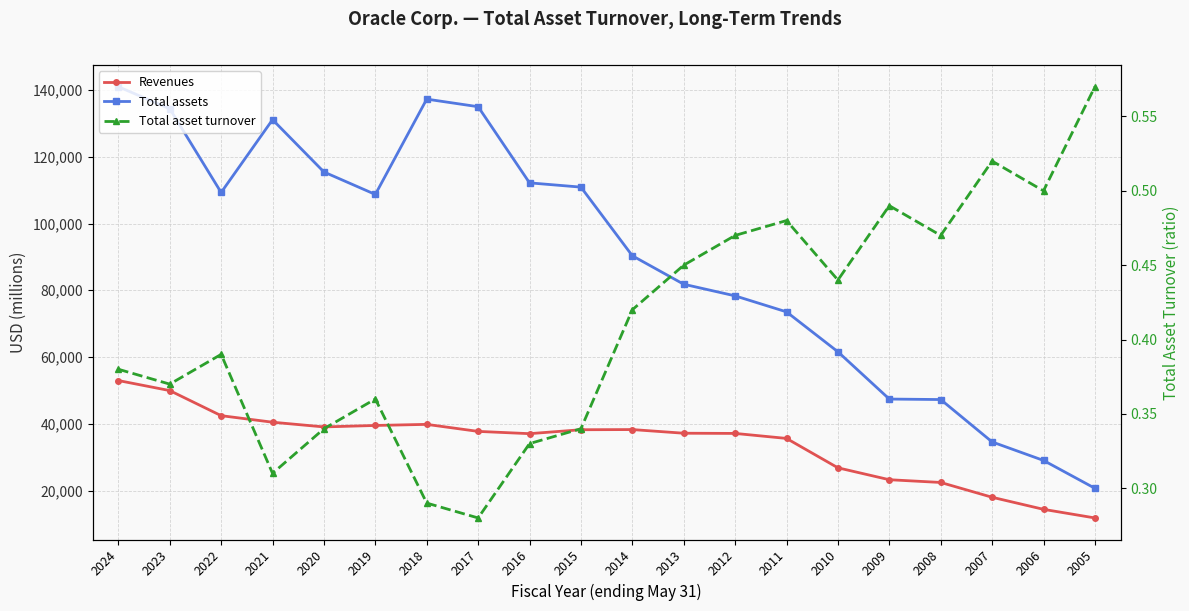

At how many categories does at least one series exceed 58236?

15